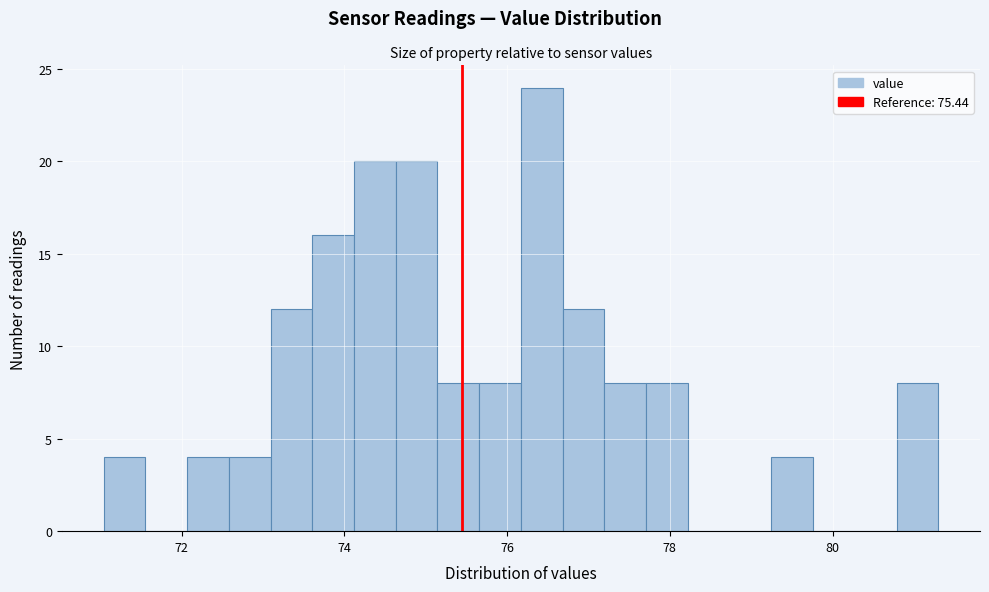

Read against the x-axis, roughly where is the centre of the tallest bar?

76.4